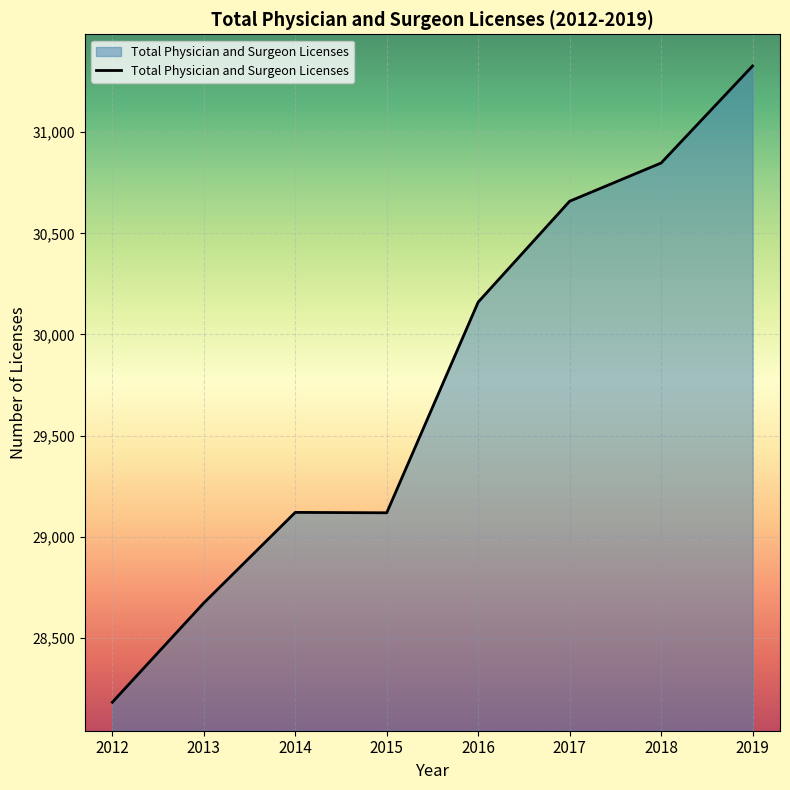

What is the approximate value at 2012, to the nearest 100?

28200